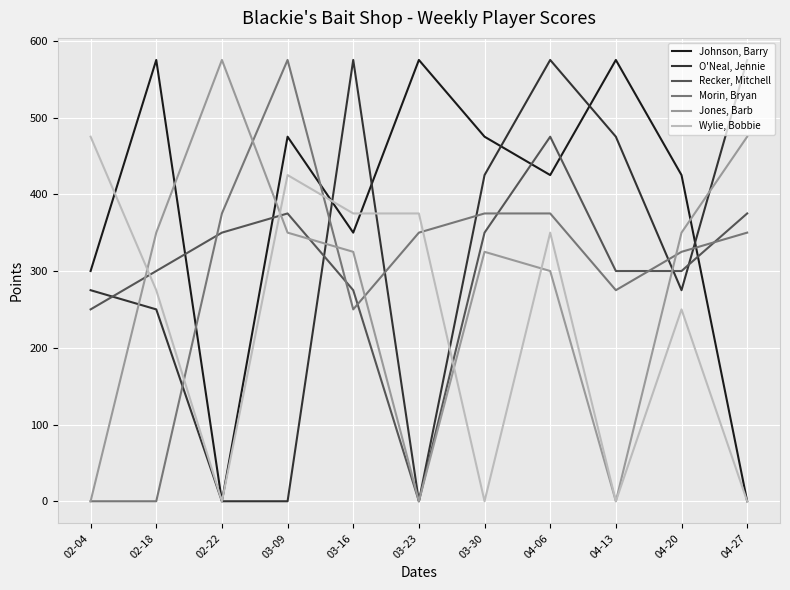

Which series changed the most between 04-13 and 04-27?

Johnson, Barry